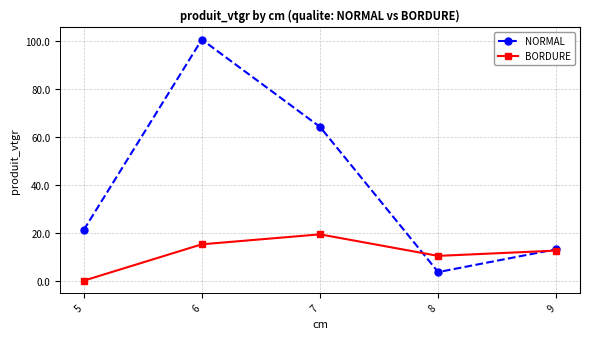

At which label does NORMAL first exceed 21?

5